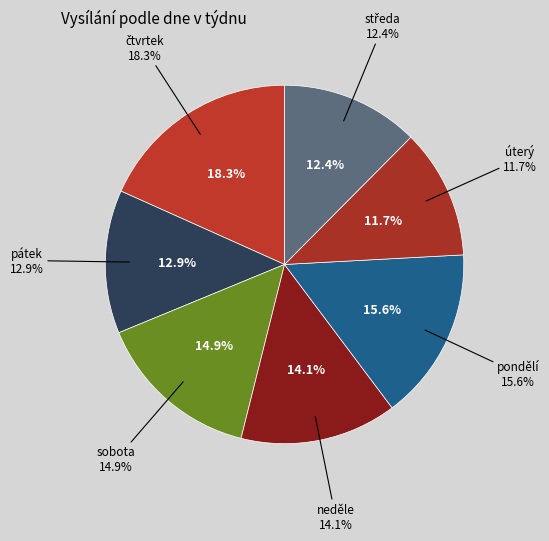

Which has a higher value, čtvrtek or sobota?

čtvrtek